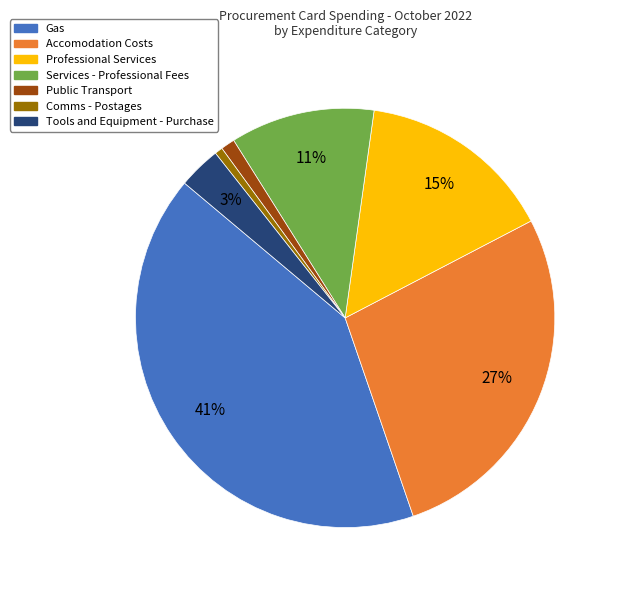

Do Services - Professional Fees and Public Transport together represent more than half of the pie?

No